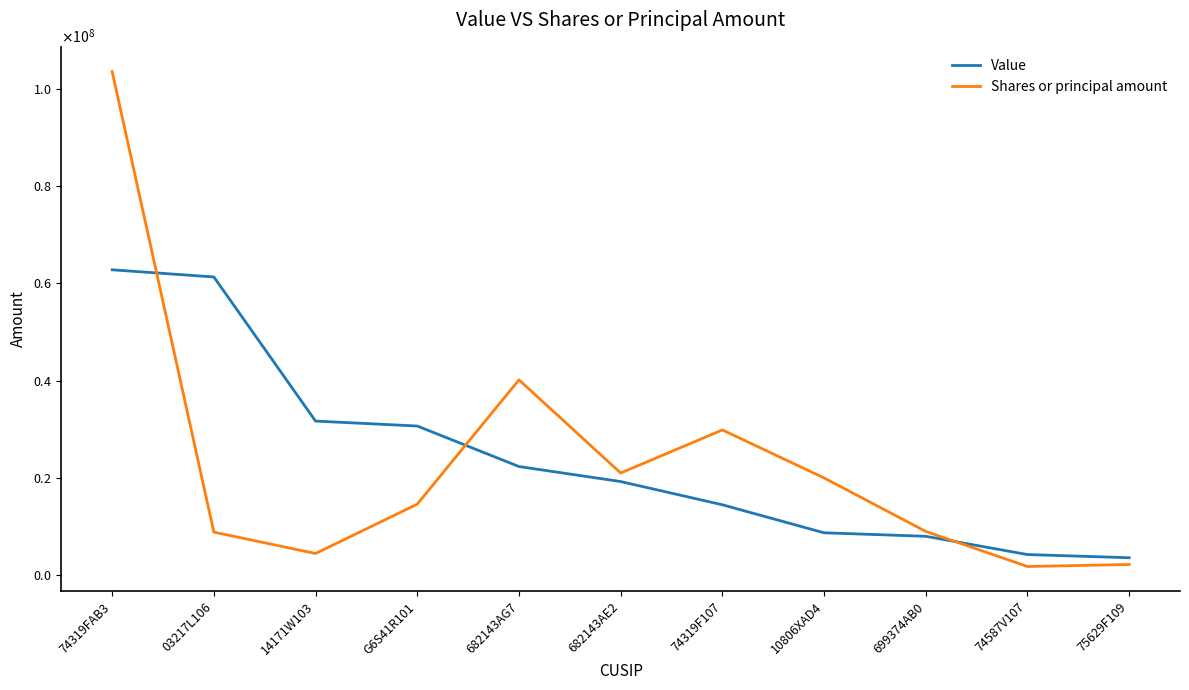

What are all the series names shown in the legend?

Value, Shares or principal amount